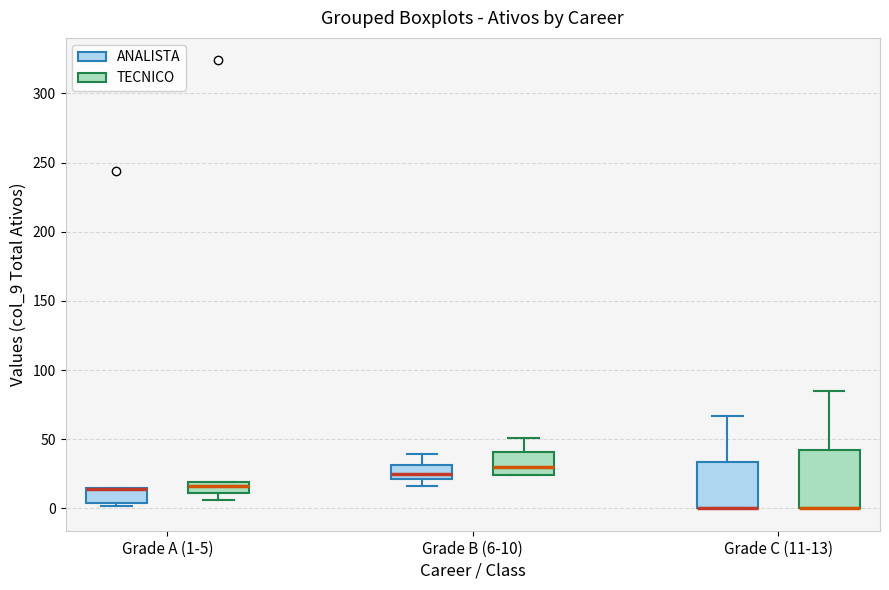

Reading left to right, read every box against the y-axis: the position of its median line, the range the box covers, and the ends of its whiskers. The values are not printed on the chart, so give them approximately, as read against the axis.

Grade A (1-5) (ANALISTA): median 15 (drawn on the box's upper edge), box 5 to 15, whiskers 0 to 15
Grade A (1-5) (TECNICO): median 15, box 10 to 20, whiskers 5 to 20
Grade B (6-10) (ANALISTA): median 25, box 20 to 30, whiskers 15 to 40
Grade B (6-10) (TECNICO): median 30, box 25 to 40, whiskers 25 to 50
Grade C (11-13) (ANALISTA): median 0 (drawn on the box's lower edge), box 0 to 35, whiskers 0 to 65
Grade C (11-13) (TECNICO): median 0 (drawn on the box's lower edge), box 0 to 45, whiskers 0 to 85